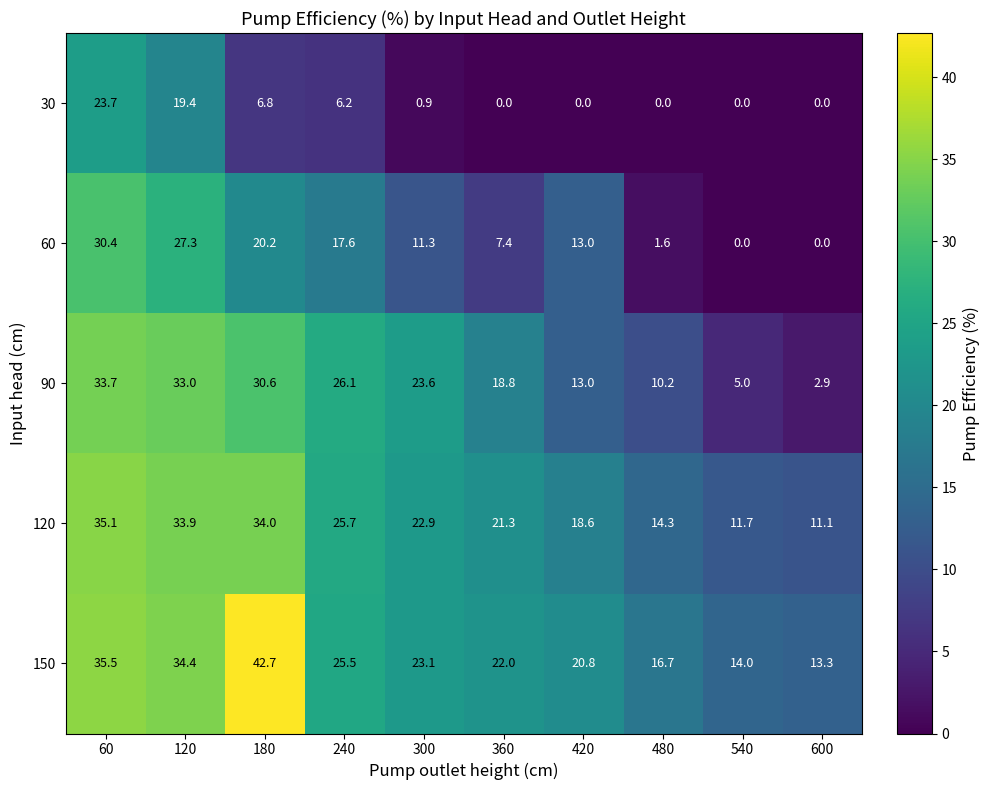

At which category is the sum across all series the highest?

60